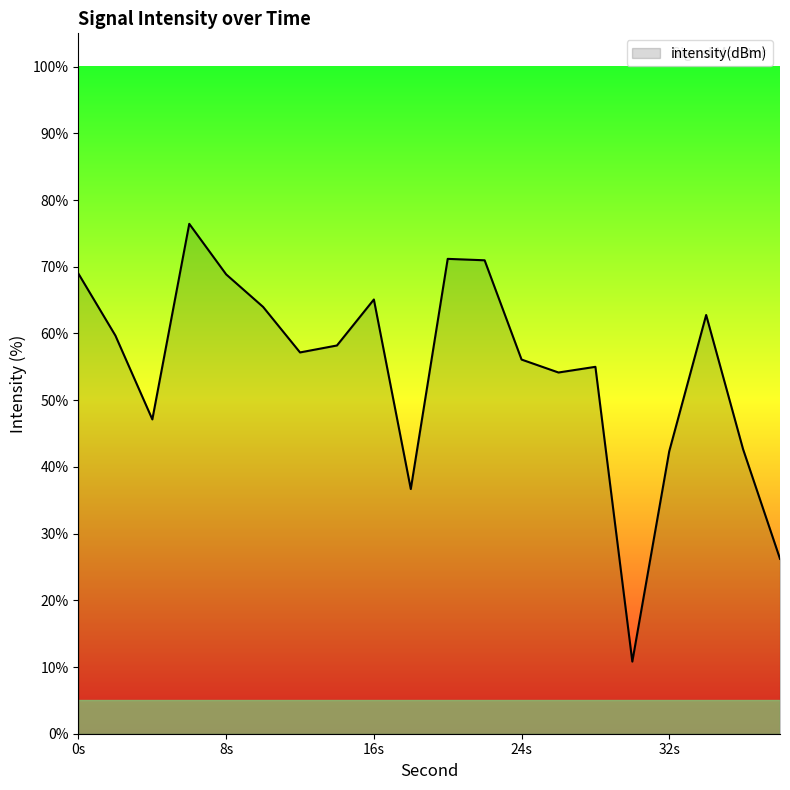

What is the difference between the maximum and minimum values?

65.6